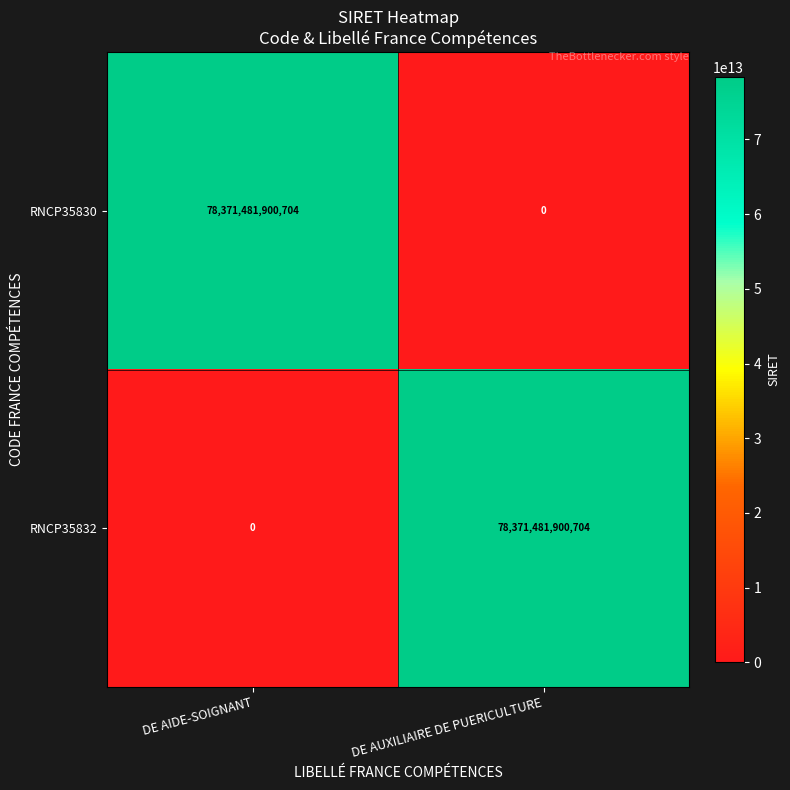

At how many categories does at least one series exceed 55719531777113?

2